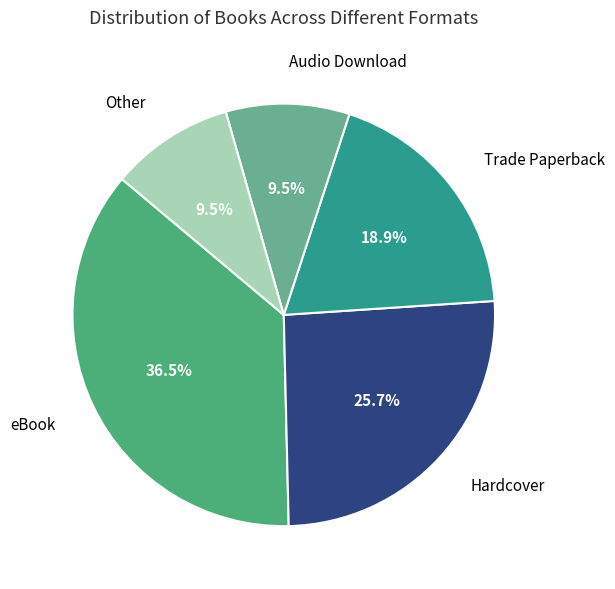

How many segments does this pie chart have?

5